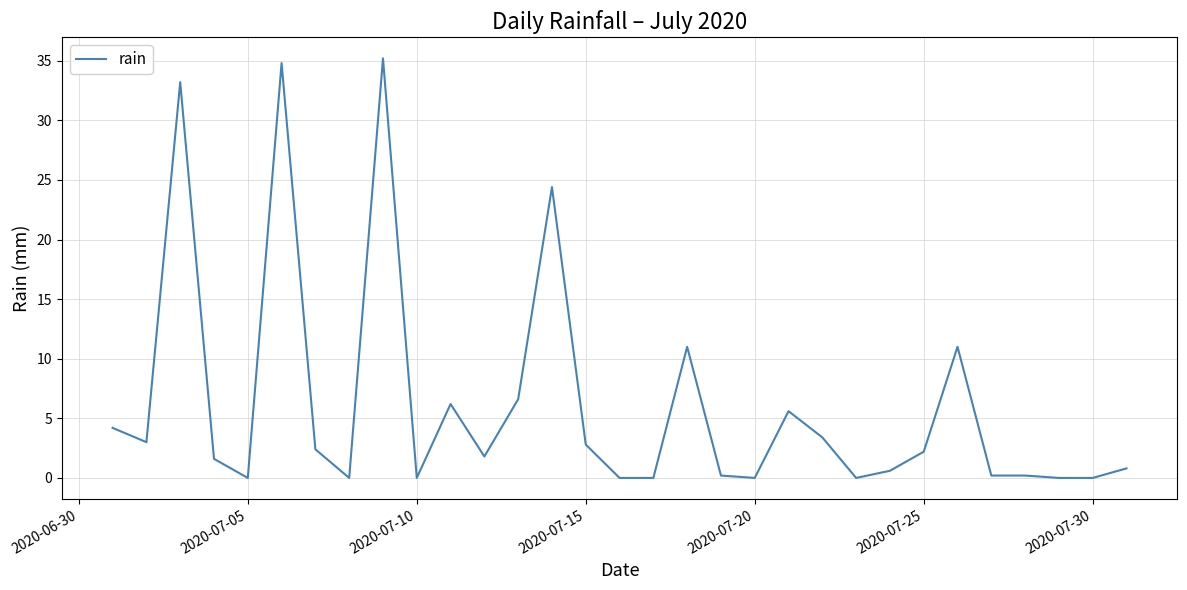

Does the chart display data point markers on the line(s)?

No